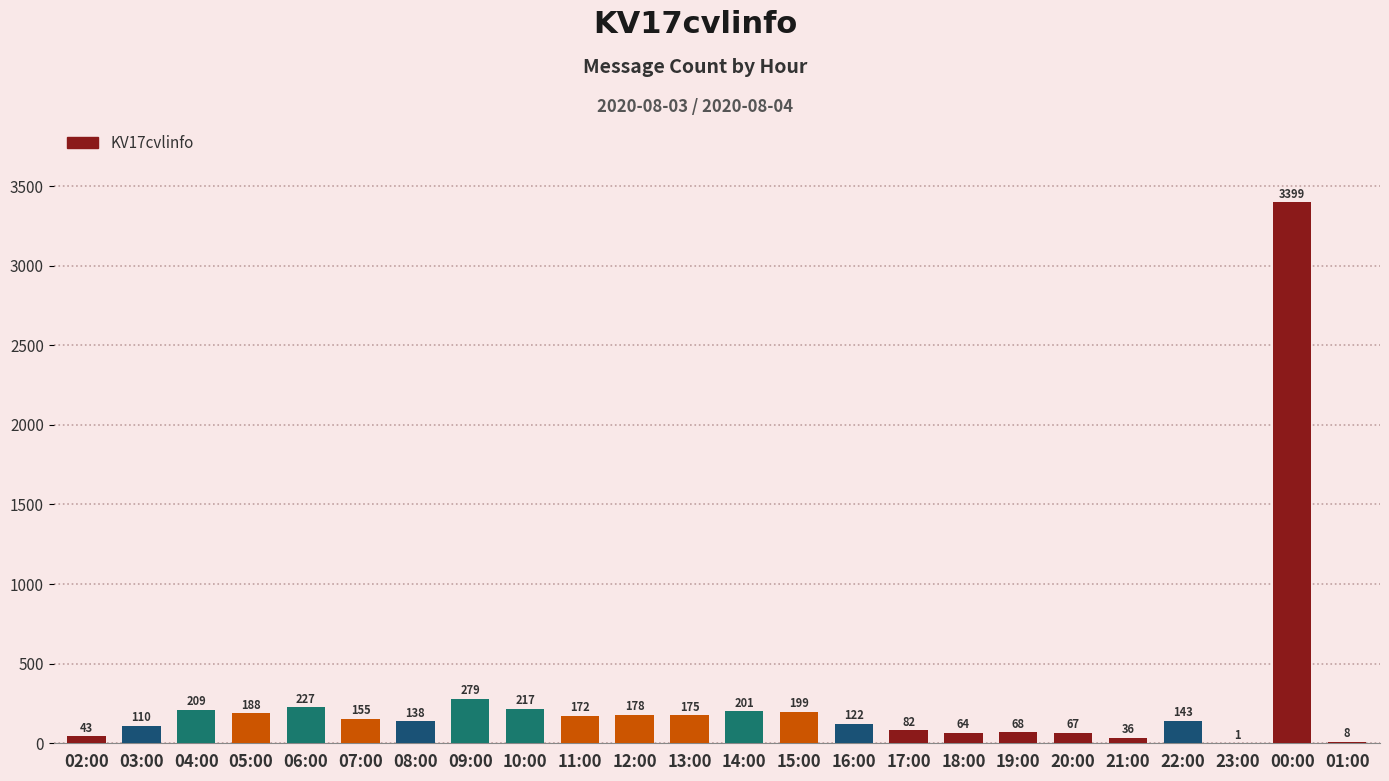

Reading left to right, list all the values displayed in this chart.

02:00=43	03:00=110	04:00=209	05:00=188	06:00=227	07:00=155	08:00=138	09:00=279	10:00=217	11:00=172	12:00=178	13:00=175	14:00=201	15:00=199	16:00=122	17:00=82	18:00=64	19:00=68	20:00=67	21:00=36	22:00=143	23:00=1	00:00=3399	01:00=8